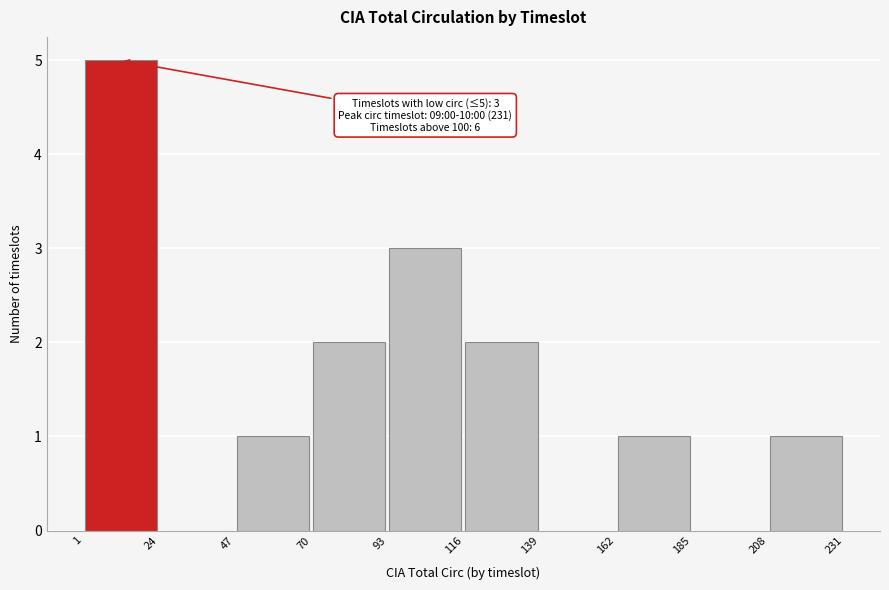

Over which range of the x-axis is the bar tallest?

1 to 24